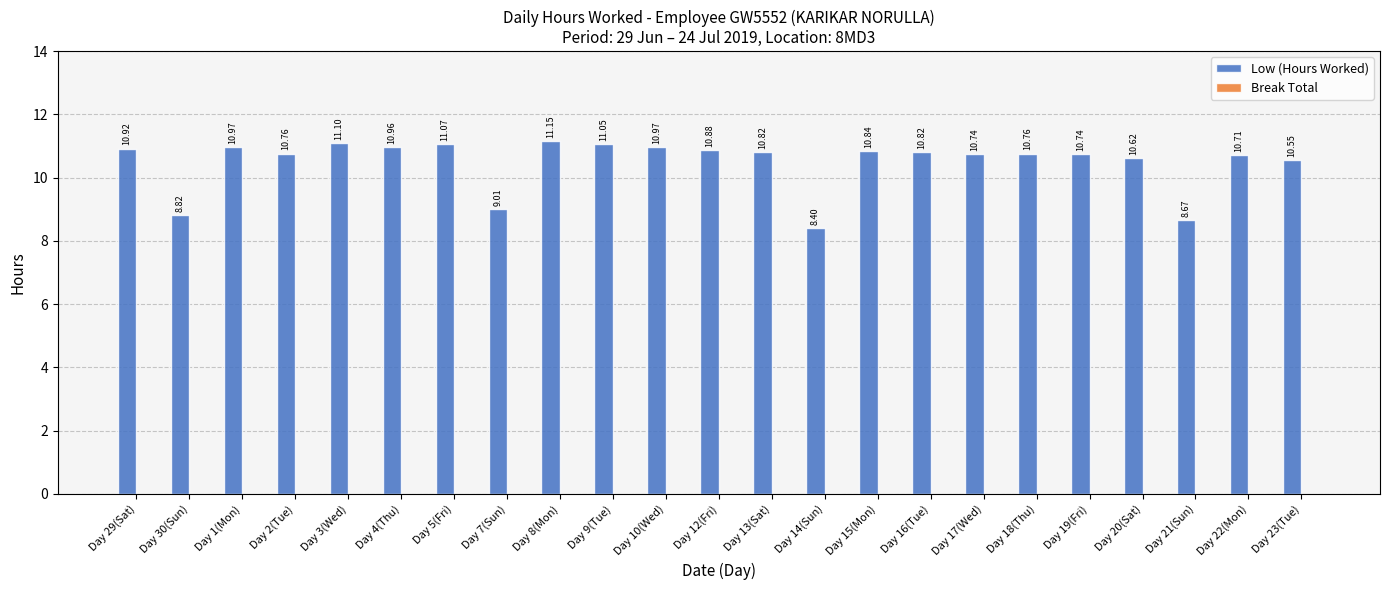

What is the sum of the values at Day 21(Sun) and Day 18(Thu)?

19.4